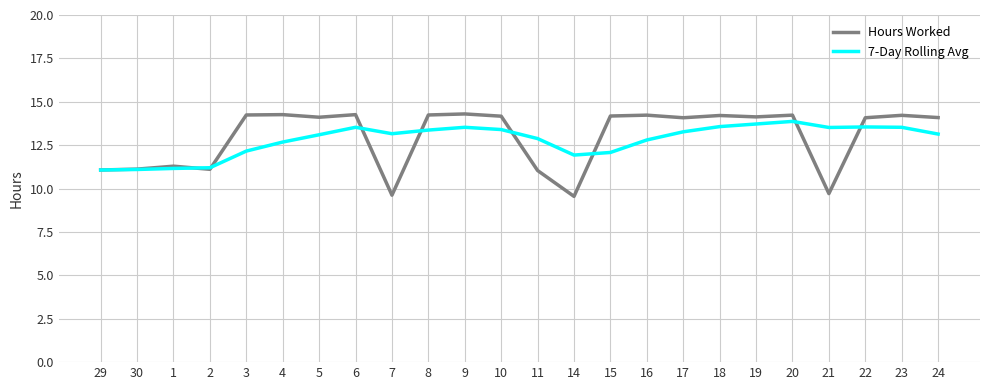

Which series has the widest spread of values?

Hours Worked